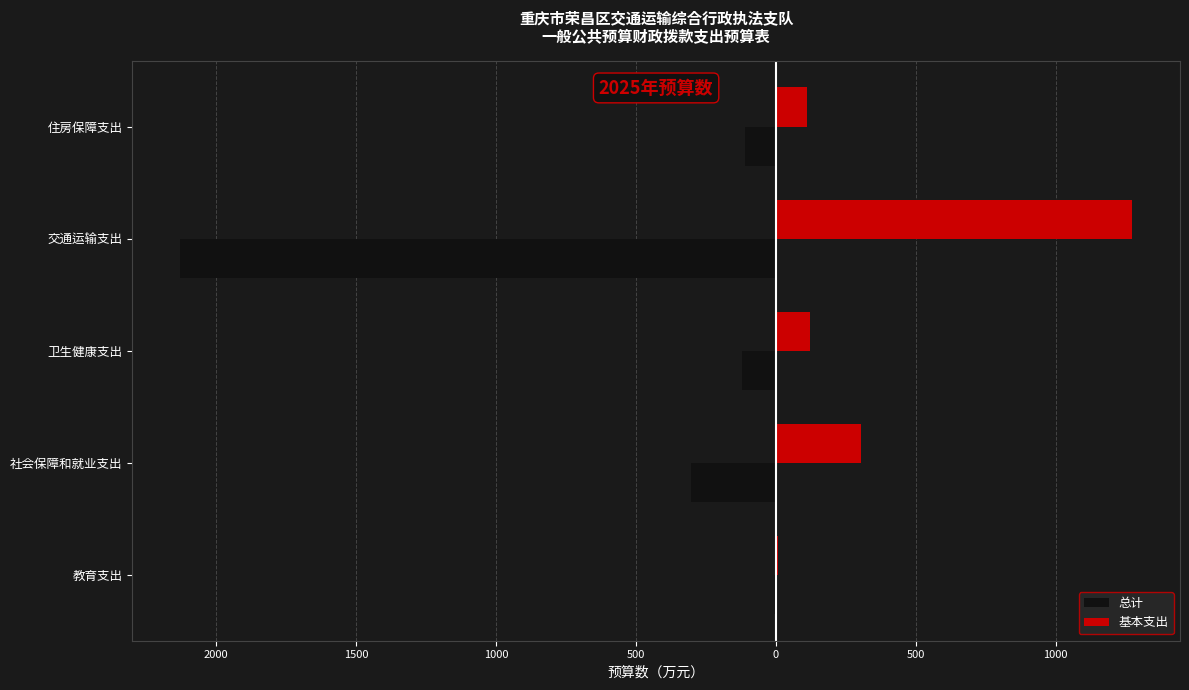

Reading left to right, extract all data points from this chart.

总计: -7.8	-304.6	-121.3	-2129.4	-111.3
基本支出: 7.8	304.6	121.3	1273.9	111.3